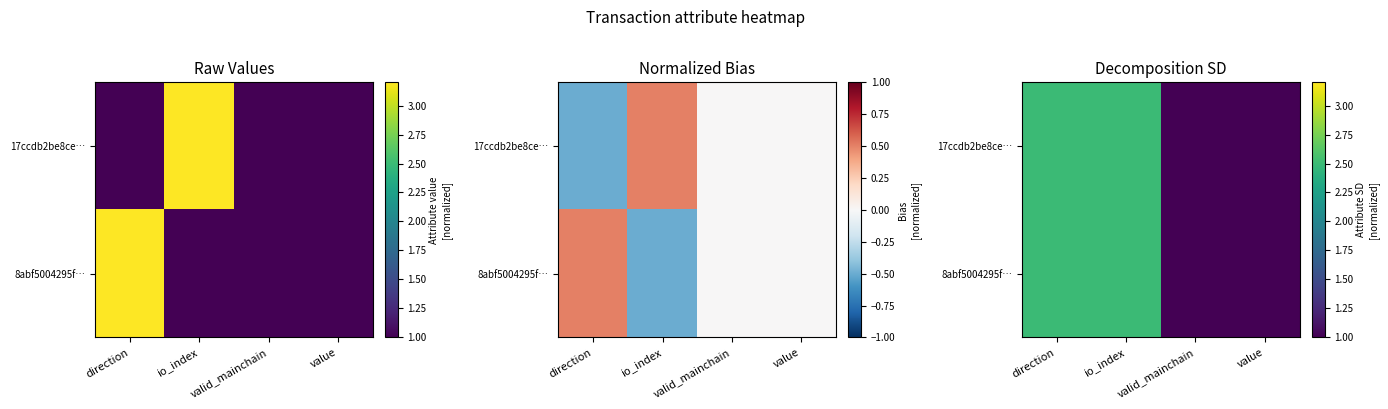

What is the sum of the 17ccdb2be8ce… values at valid_mainchain and io_index?

3.5